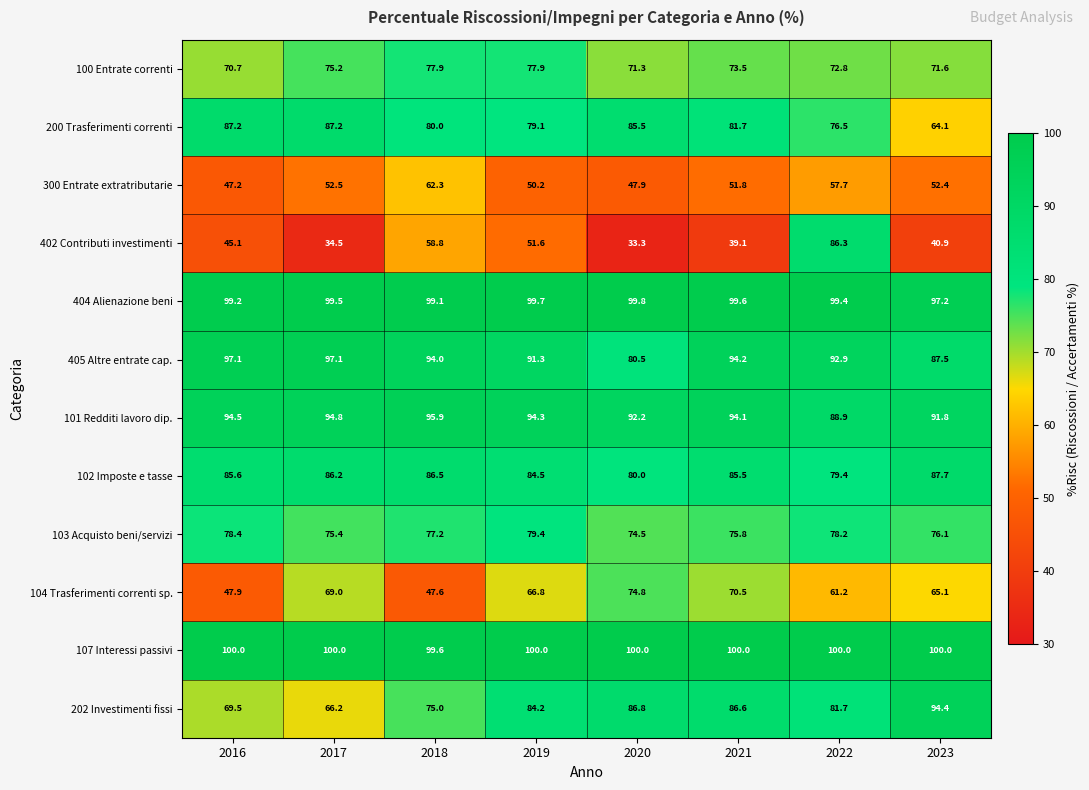

At which label is 103 Acquisto beni/servizi closest to 76?

2023